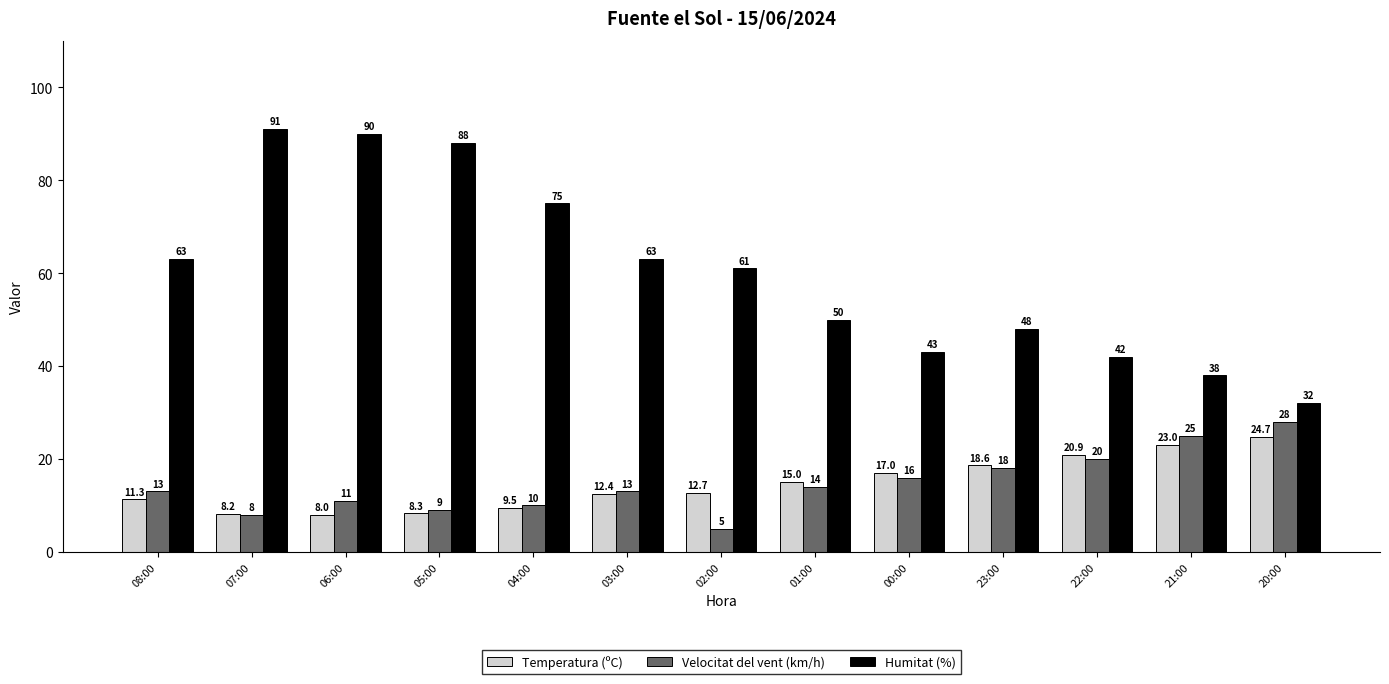

Does the chart contain any negative values?

No